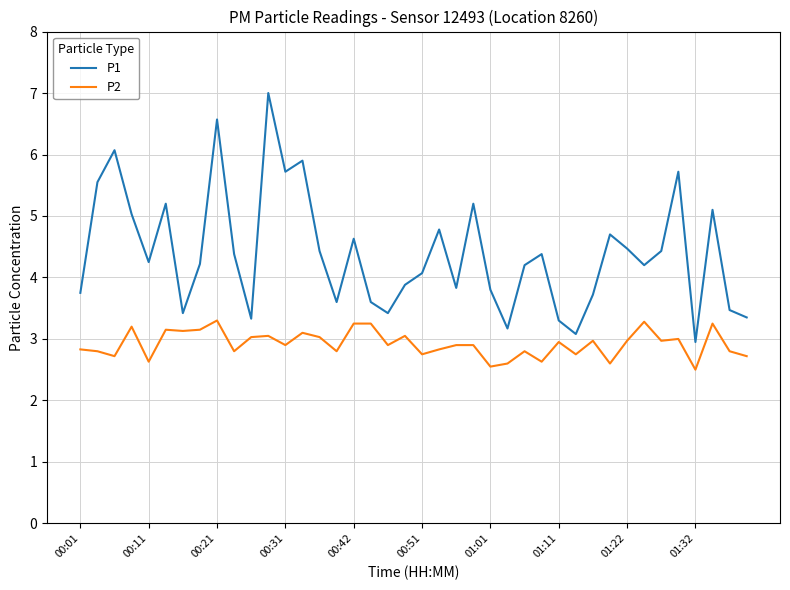

Is this an area chart (filled region under the line)?

No